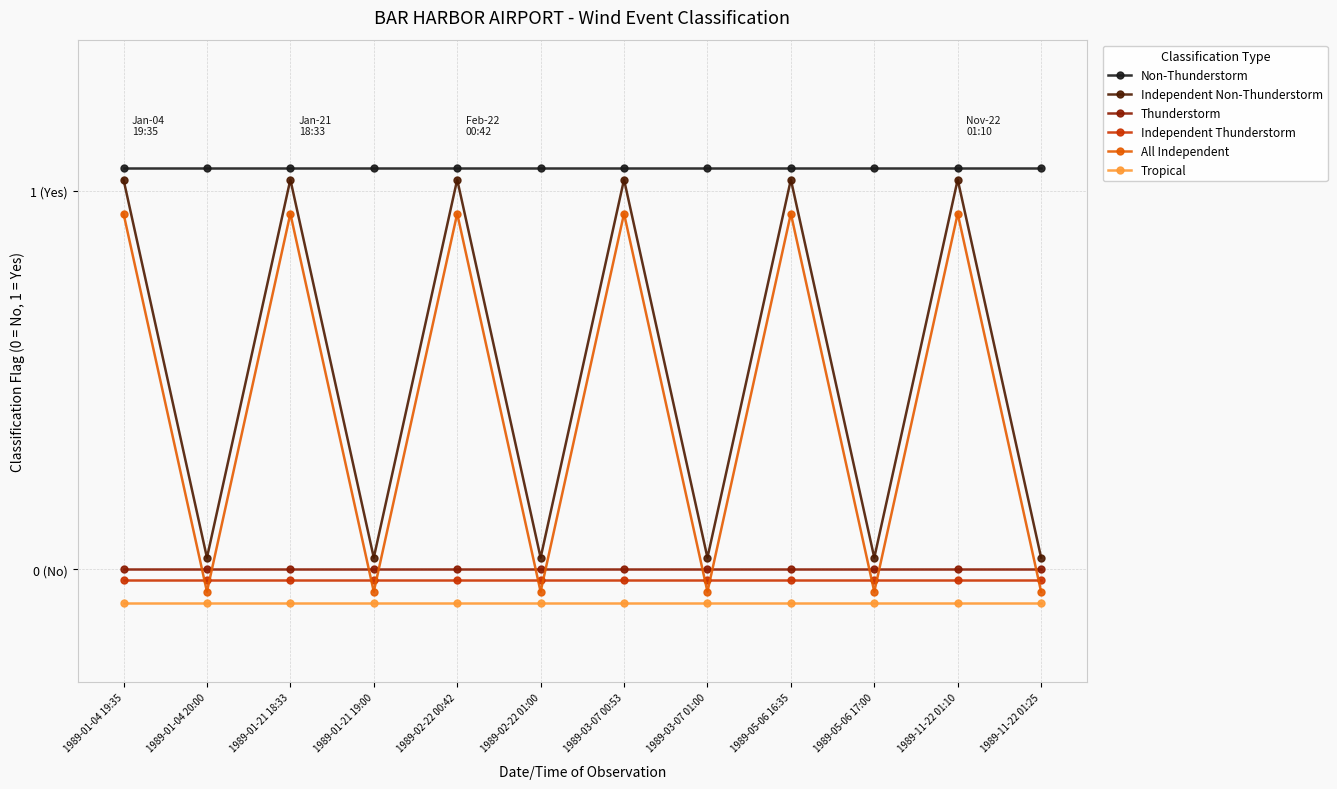

What are all the series names shown in the legend?

Non-Thunderstorm, Independent Non-Thunderstorm, Thunderstorm, Independent Thunderstorm, All Independent, Tropical